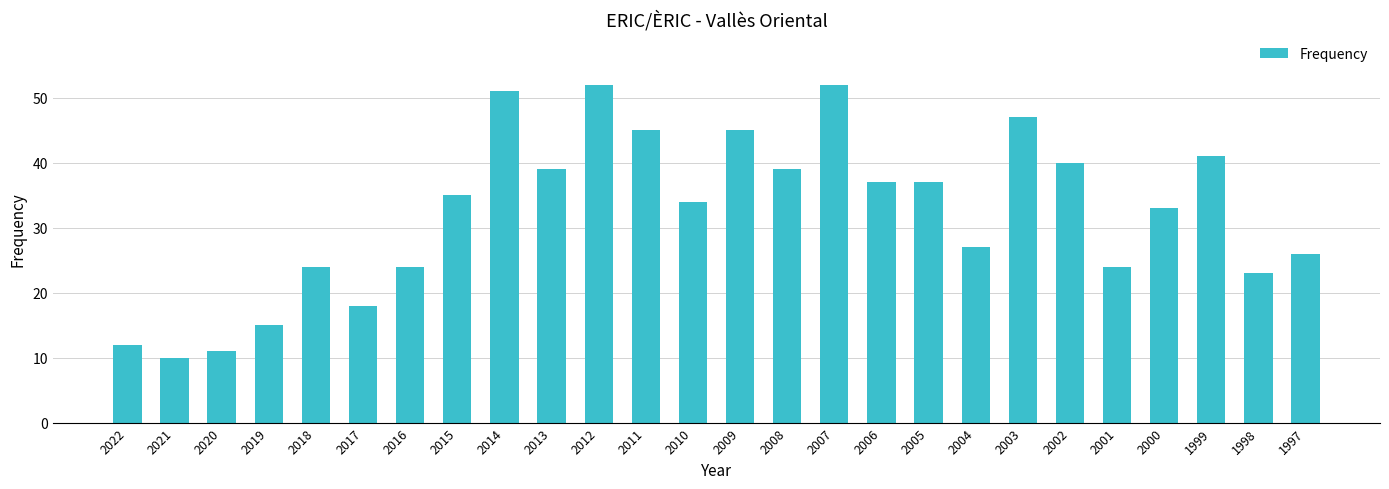

What is the value of the 12th bar from the left?

45